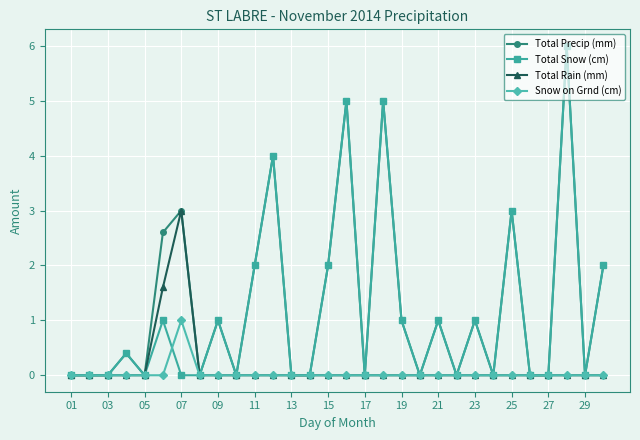

True or false: Total Snow (cm) has more than 1 points higher than both neighbors.

True